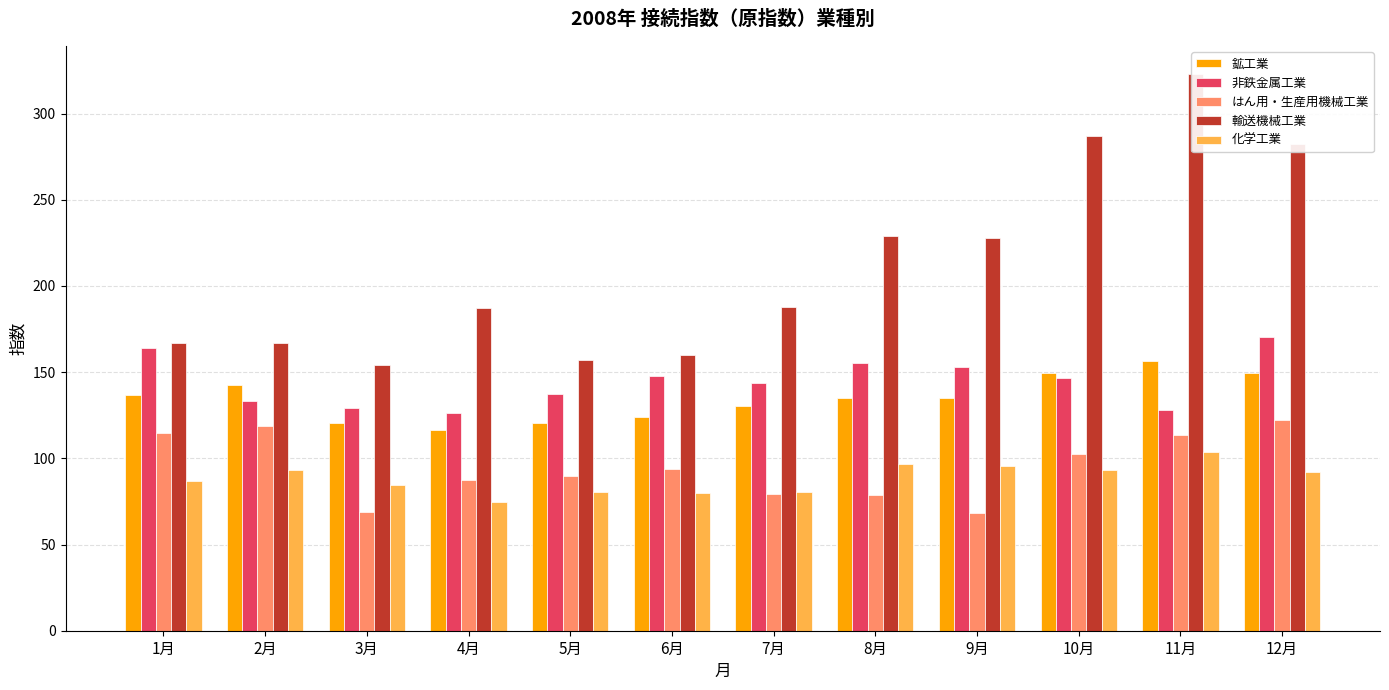

Which has a higher value, 3月 or 6月?

6月